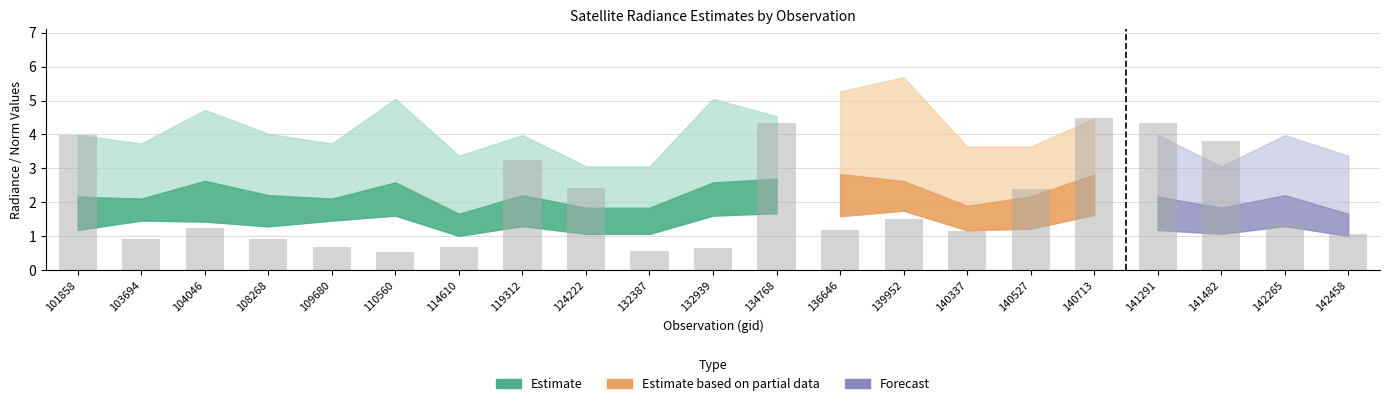

What is the sum of the rade9_bin_1q values at 103694 and 132387?

2.5